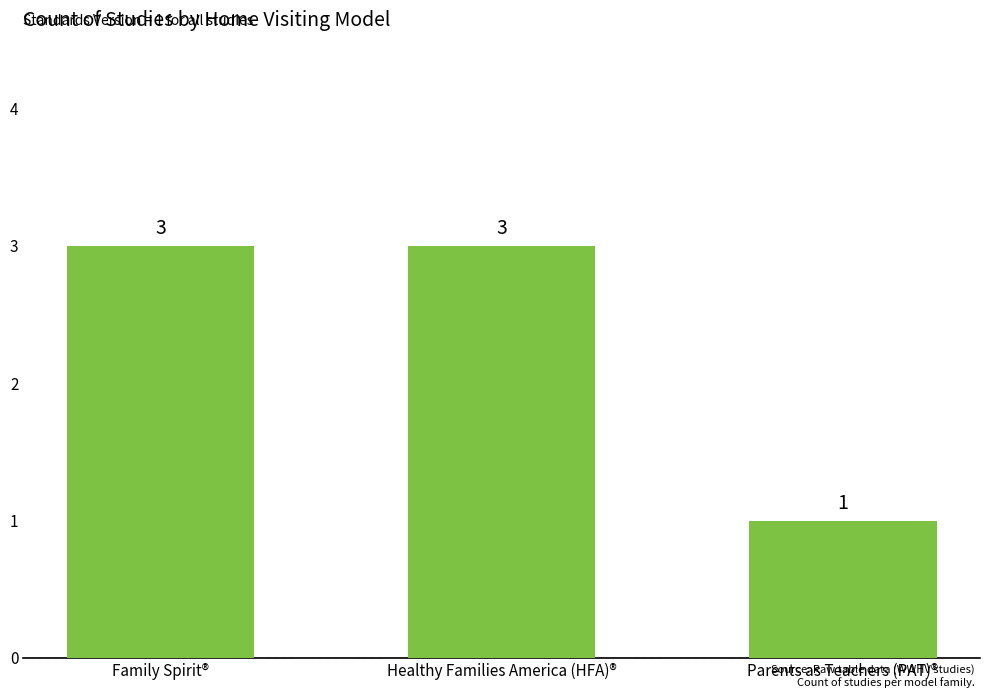

What is the smallest value displayed?

1